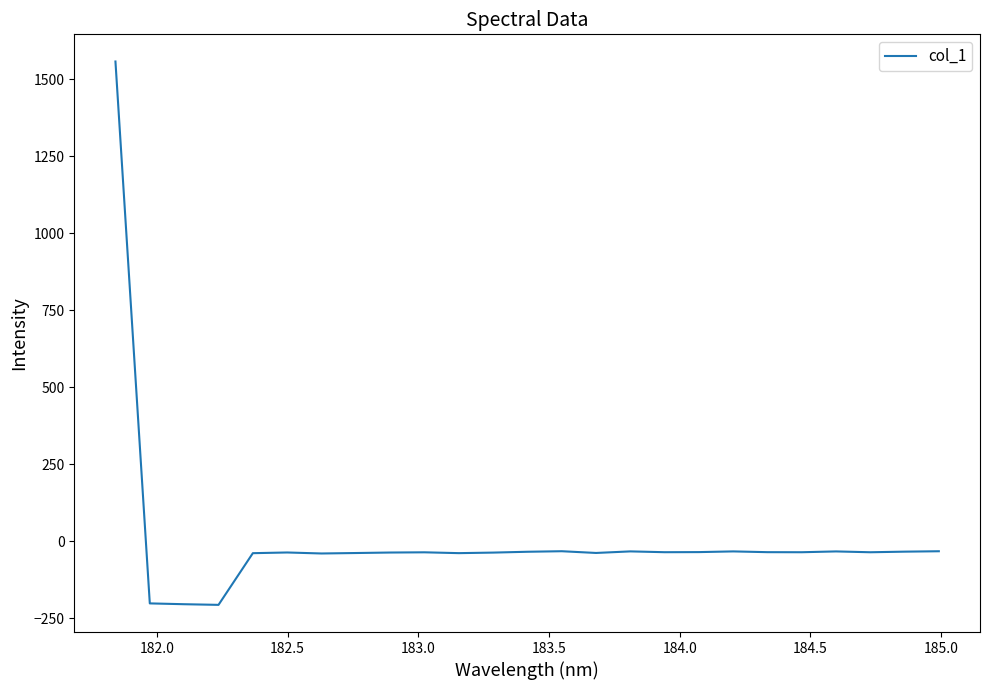

What is the sum of all values?

201.4